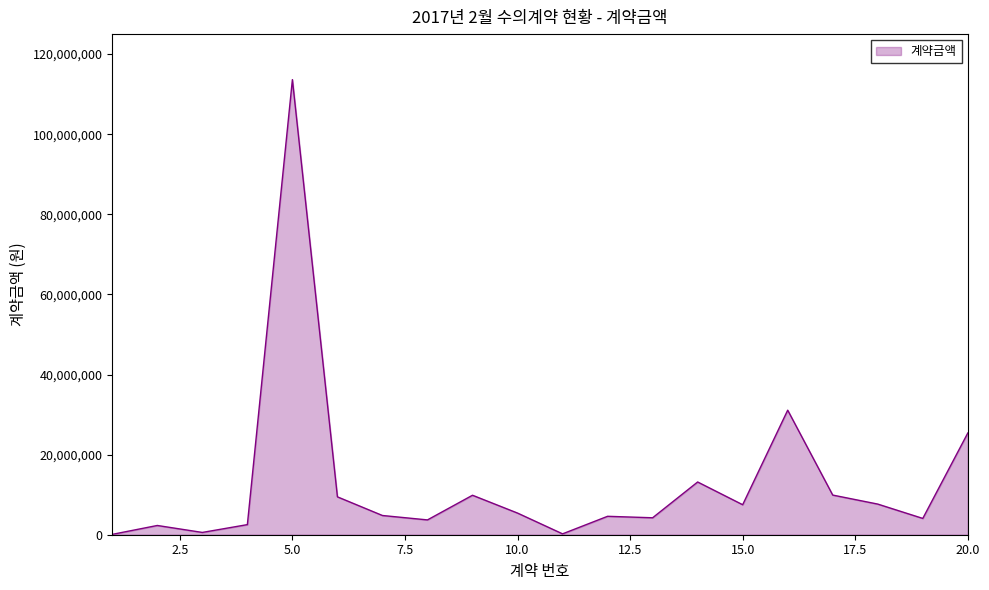

What is the difference between the maximum and minimum values?

113543300